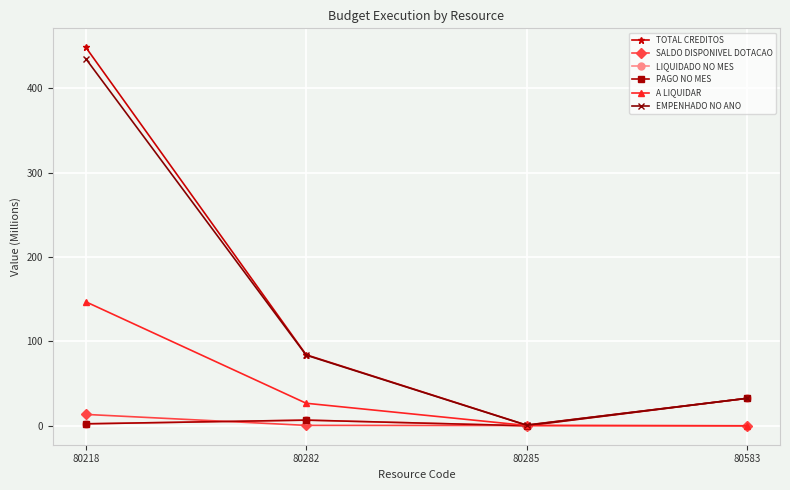

What are all the series names shown in the legend?

TOTAL CREDITOS, SALDO DISPONIVEL DOTACAO, LIQUIDADO NO MES, PAGO NO MES, A LIQUIDAR, EMPENHADO NO ANO